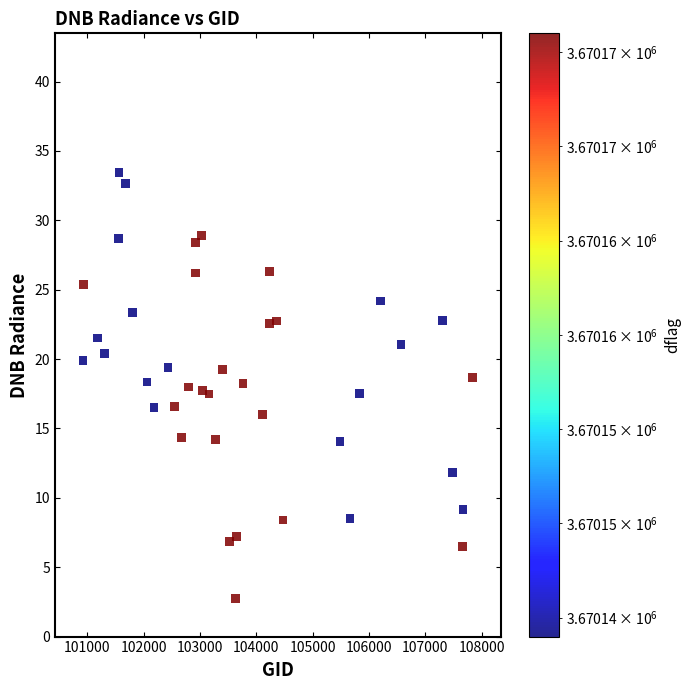

What is the range of X values (max minus min)?

6921.0